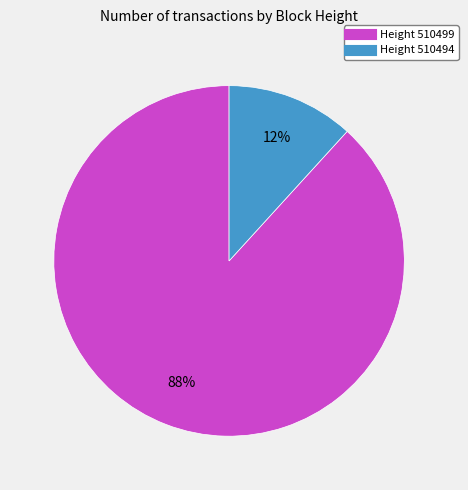

Does any single category account for the majority?

Yes